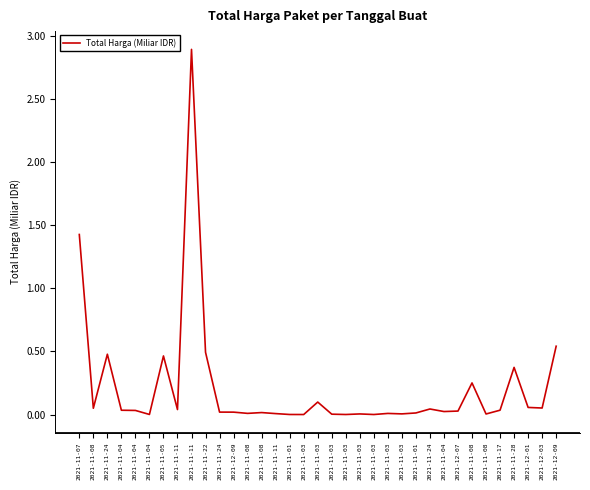

Does the chart display data point markers on the line(s)?

No